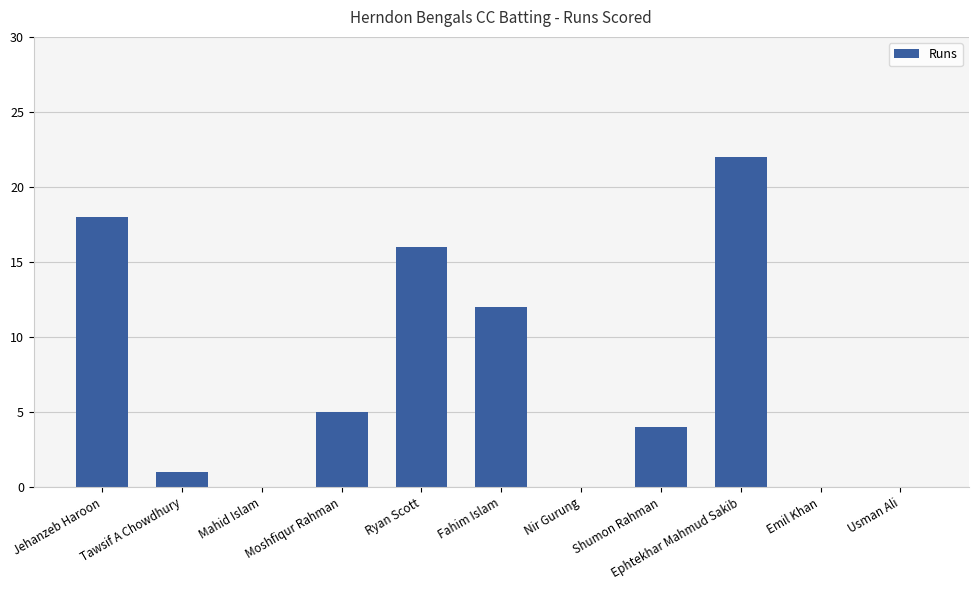

Reading left to right, what are all the values shown in this chart?

18	1	0	5	16	12	0	4	22	0	0